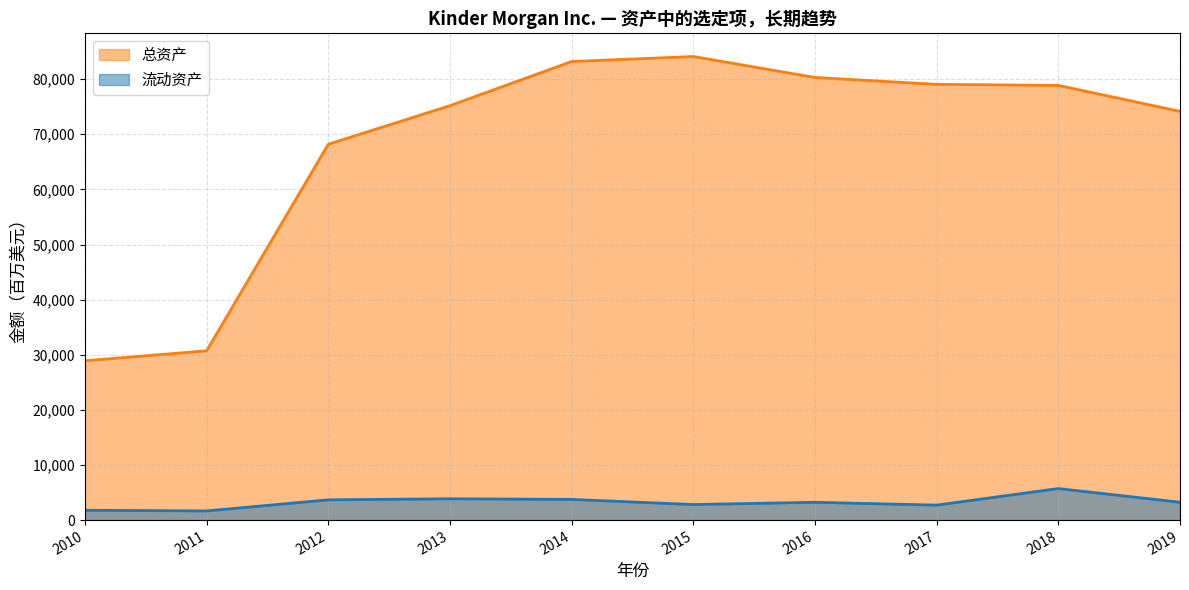

At which category is the sum across all series the highest?

2014